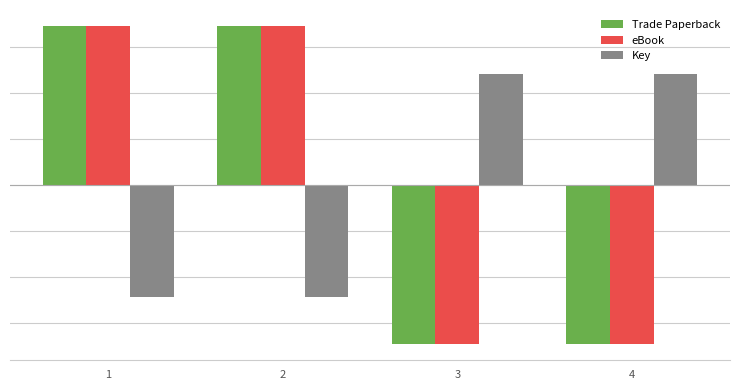

Rank the series by their maximum value, from lowest to highest.

Key, Trade Paperback, eBook